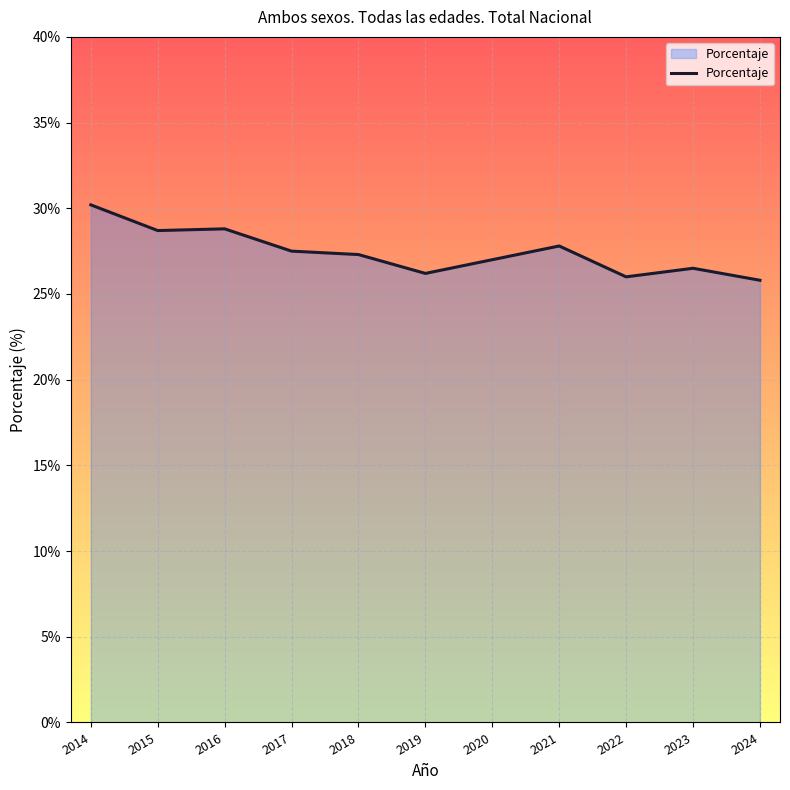

Approximately how many times larger is the value at 2015 compared to 2024?

1.1